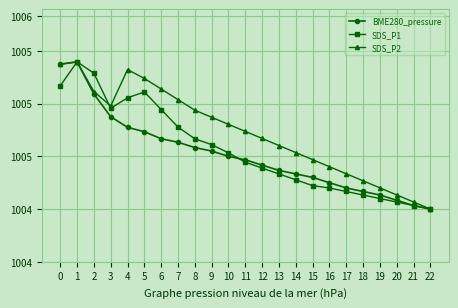

Which series has the largest total across all categories?

SDS_P2